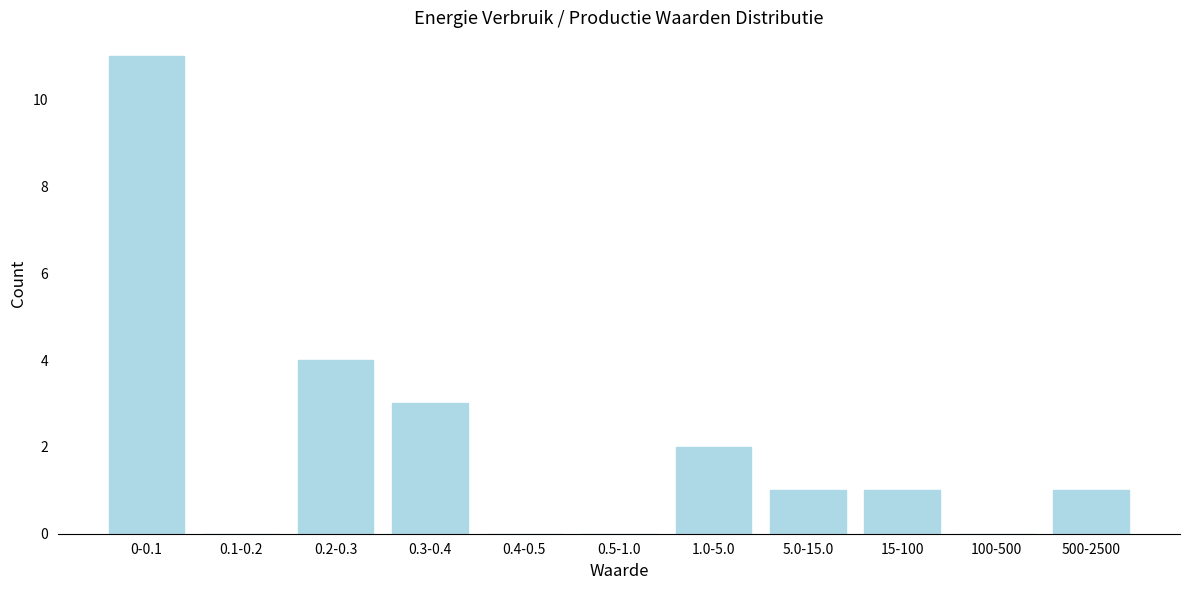

Reading left to right, extract all data points from this chart.

0-0.1=11	0.1-0.2=0	0.2-0.3=4	0.3-0.4=3	0.4-0.5=0	0.5-1.0=0	1.0-5.0=2	5.0-15.0=1	15-100=1	100-500=0	500-2500=1